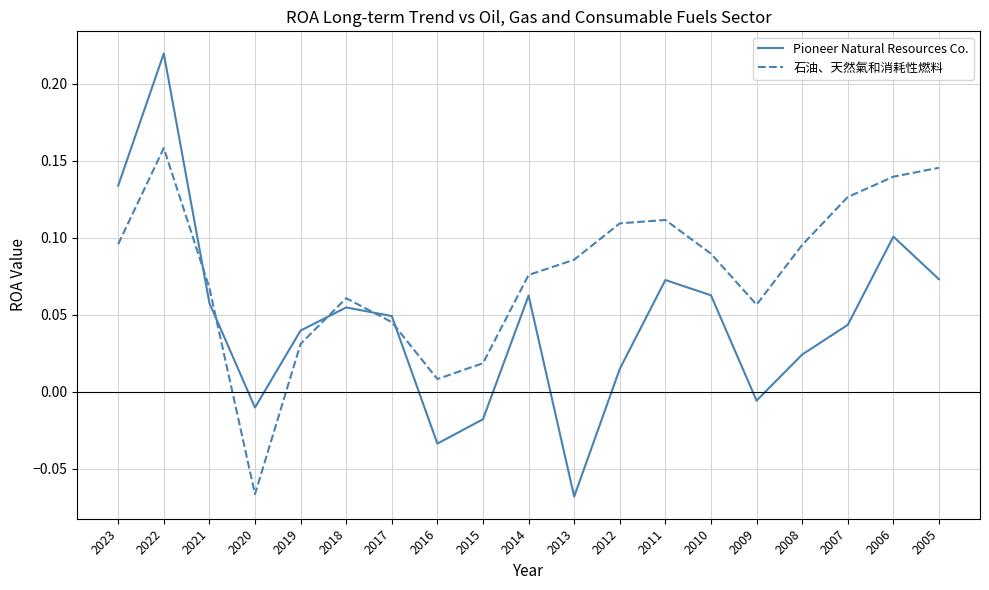

Where does the 石油、天然氣和消耗性燃料 series first go above 0?

2023